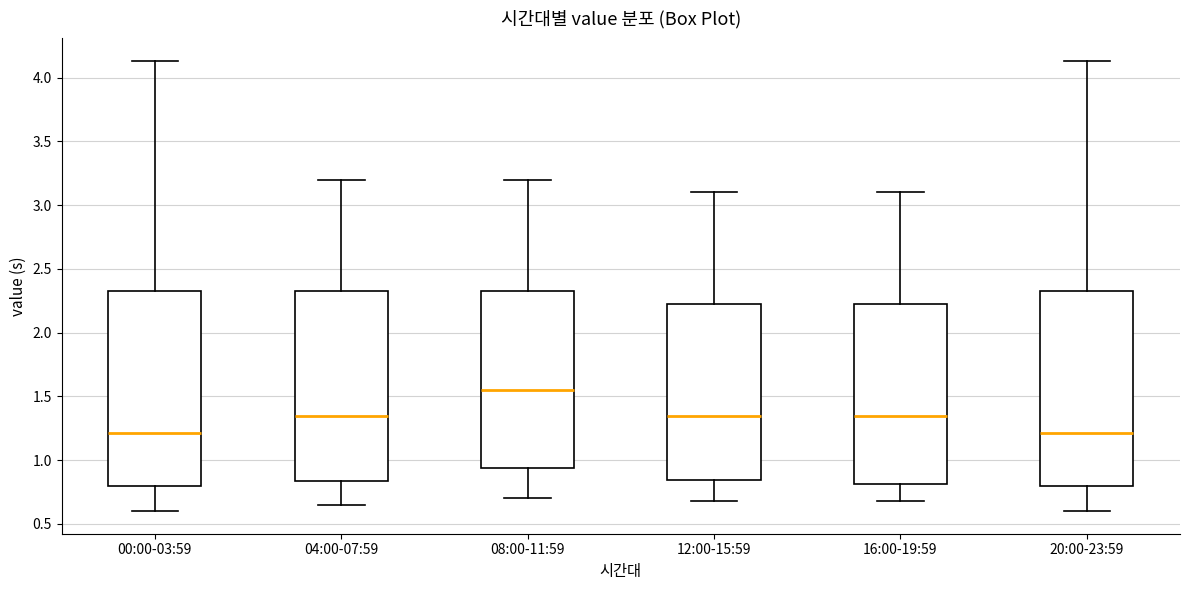

Reading left to right, read every box against the y-axis: the position of its median line, the range the box covers, and the ends of its whiskers. The values are not printed on the chart, so give them approximately, as read against the axis.

00:00-03:59: median 1.20, box 0.80 to 2.35, whiskers 0.60 to 4.15
04:00-07:59: median 1.35, box 0.85 to 2.35, whiskers 0.65 to 3.20
08:00-11:59: median 1.55, box 0.95 to 2.35, whiskers 0.70 to 3.20
12:00-15:59: median 1.35, box 0.85 to 2.25, whiskers 0.70 to 3.10
16:00-19:59: median 1.35, box 0.80 to 2.25, whiskers 0.70 to 3.10
20:00-23:59: median 1.20, box 0.80 to 2.35, whiskers 0.60 to 4.15